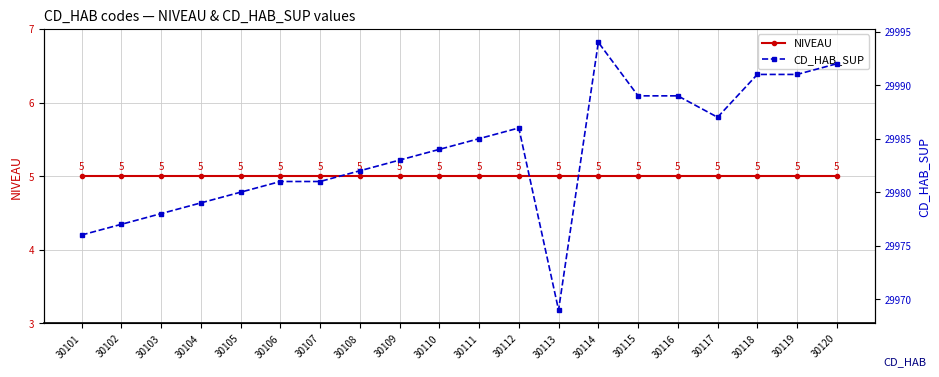

What is the value of the NIVEAU point at the 6th from the left?

5